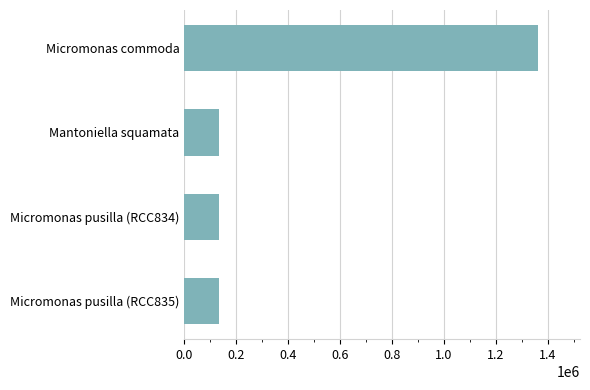

What is the difference between the maximum and minimum values?

1226611